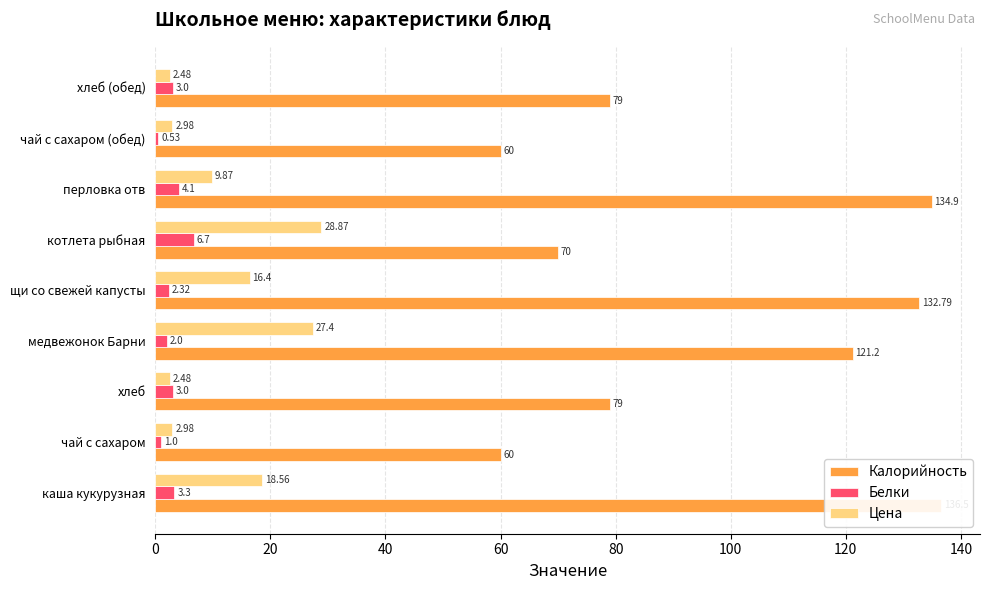

Which series changed the most between 20 and 140?

Белки